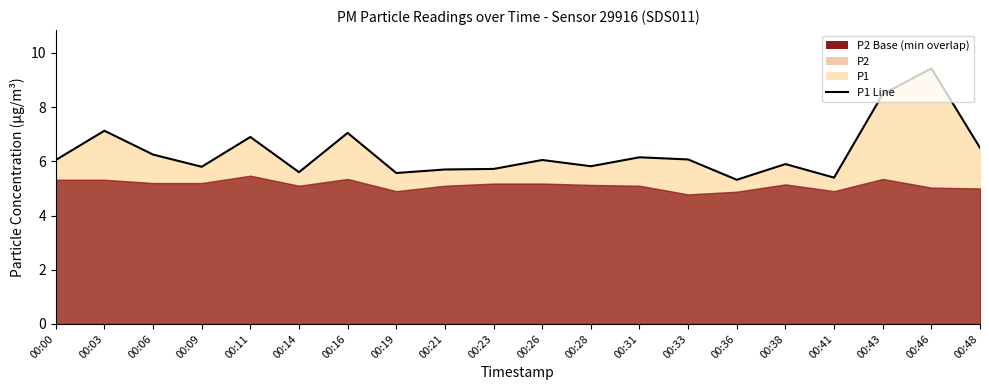

What is the value of the 18th point from the left?

8.5